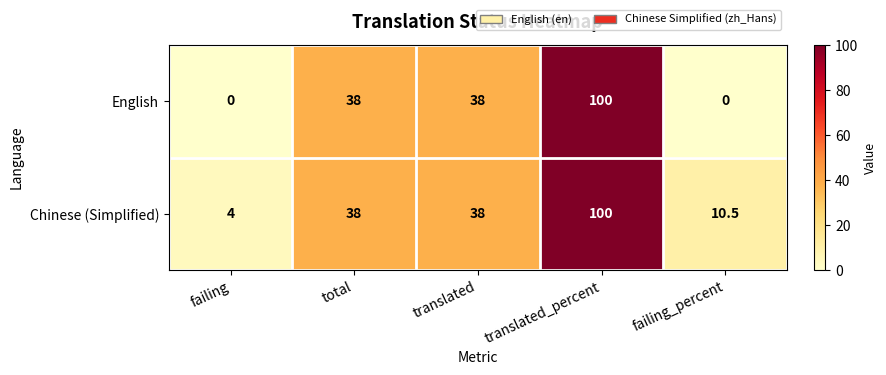

The value of English at translated is 38.0. True or false?

True